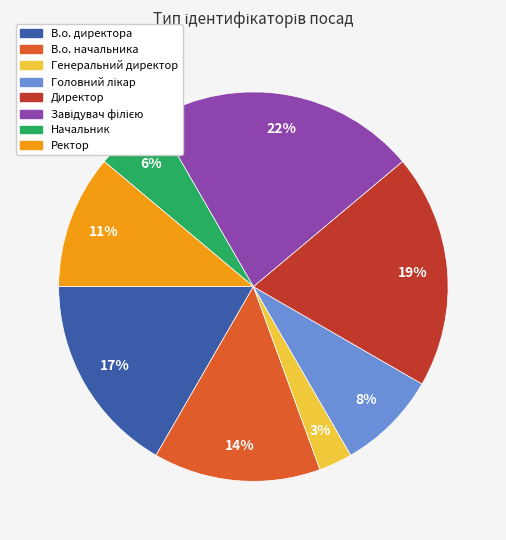

The В.о. начальника slice represents 7% of the pie. True or false?

False